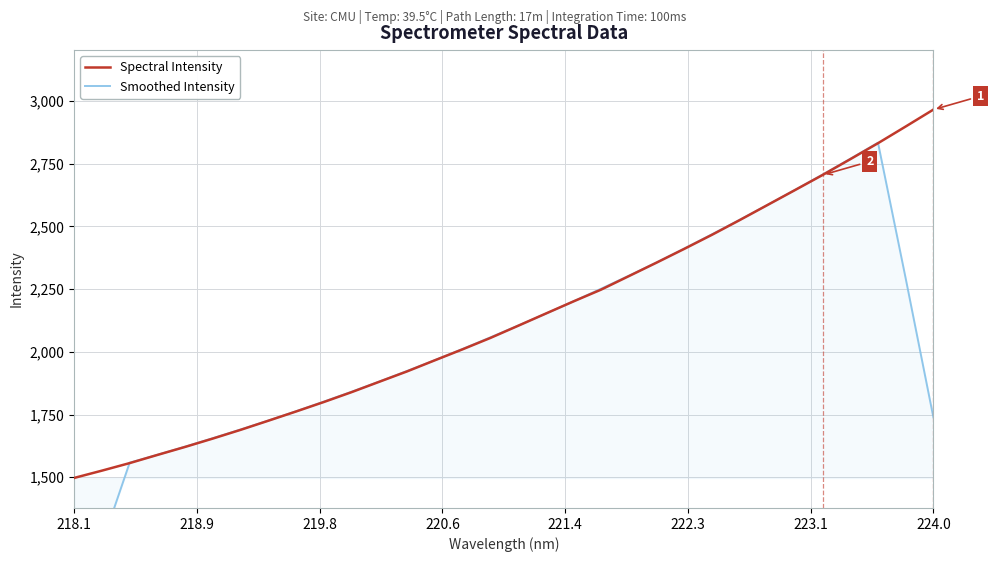

What is the value of the Spectral Intensity point at the 17th from the left?

2103.7